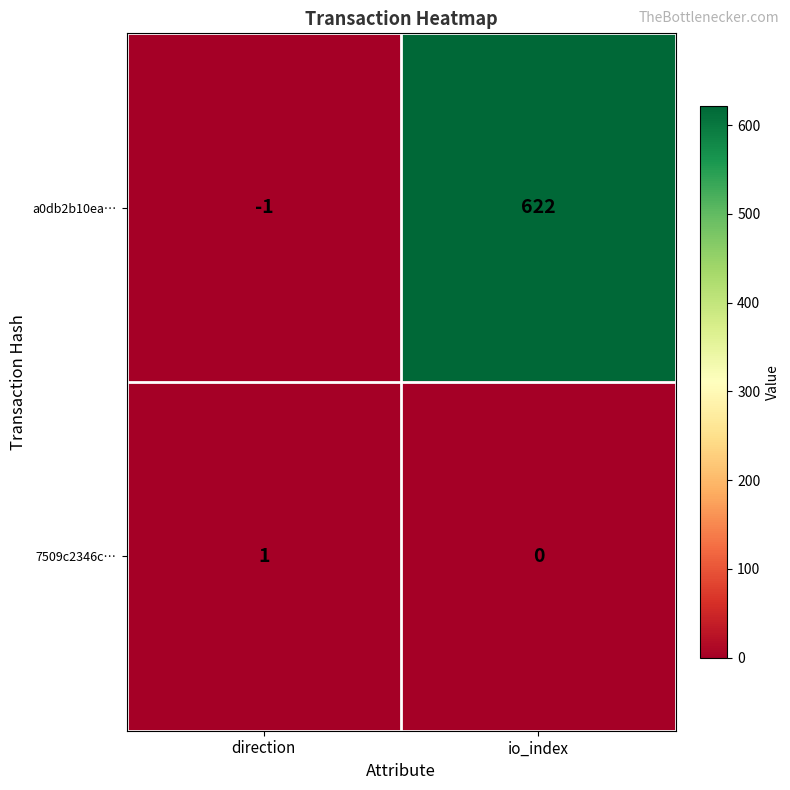

What is the total value across all series at io_index?

622